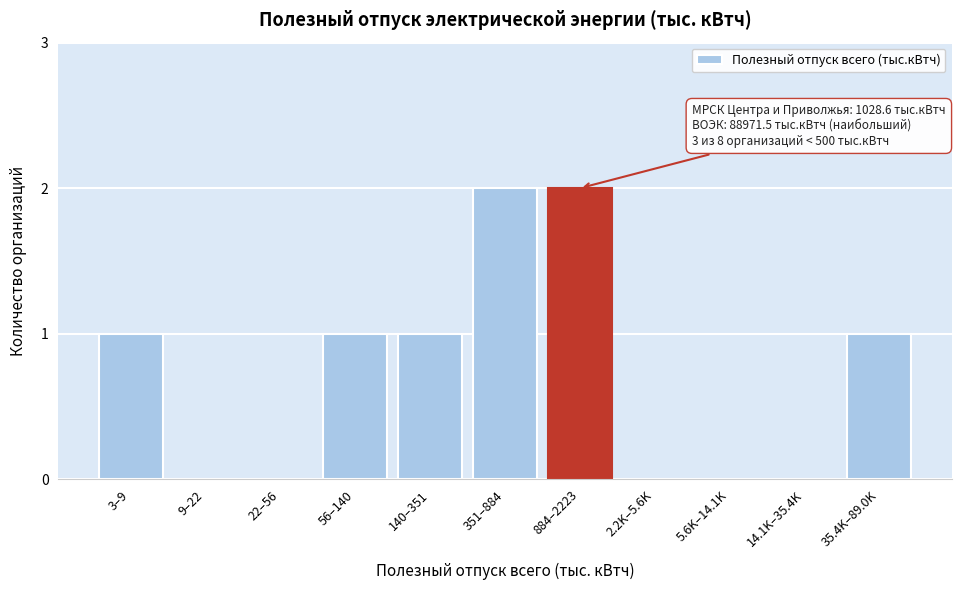

Reading left to right, extract all data points from this chart.

3–9=1	9–22=0	22–56=0	56–140=1	140–351=1	351–884=2	884–2223=2	2.2K–5.6K=0	5.6K–14.1K=0	14.1K–35.4K=0	35.4K–89.0K=1